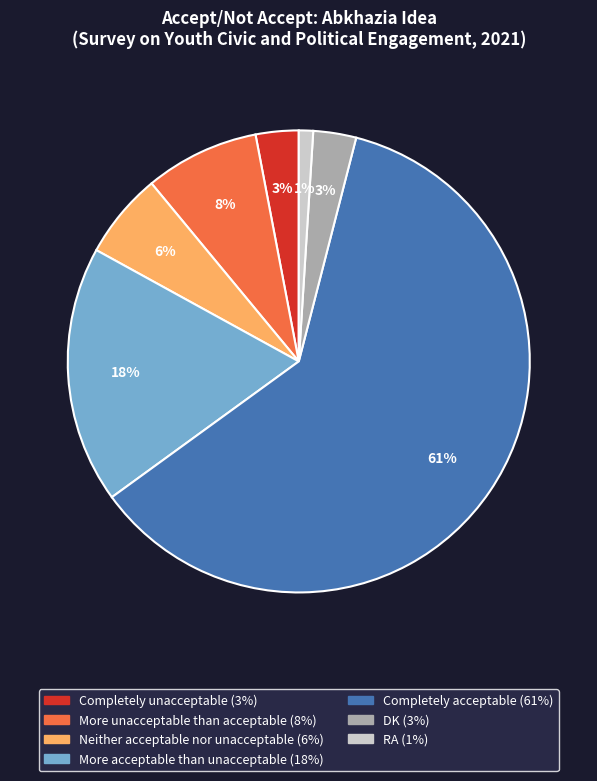

Which slice is the largest?

Completely acceptable